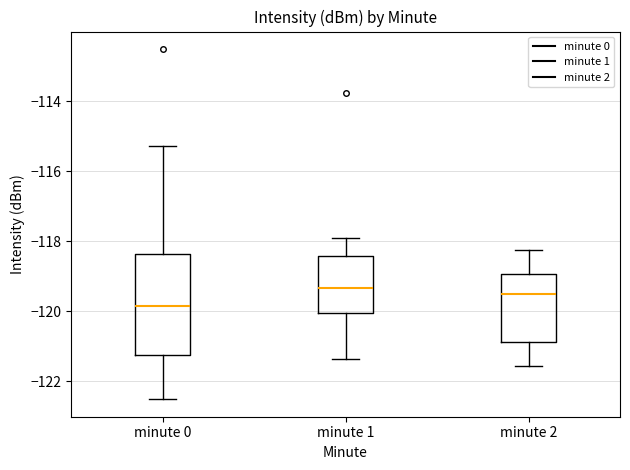

Reading left to right, read every box against the y-axis: the position of its median line, the range the box covers, and the ends of its whiskers. The values are not printed on the chart, so give them approximately, as read against the axis.

minute 0: median -119.8, box -121.2 to -118.4, whiskers -122.6 to -115.2
minute 1: median -119.4, box -120.0 to -118.4, whiskers -121.4 to -117.8
minute 2: median -119.6, box -120.8 to -119.0, whiskers -121.6 to -118.2